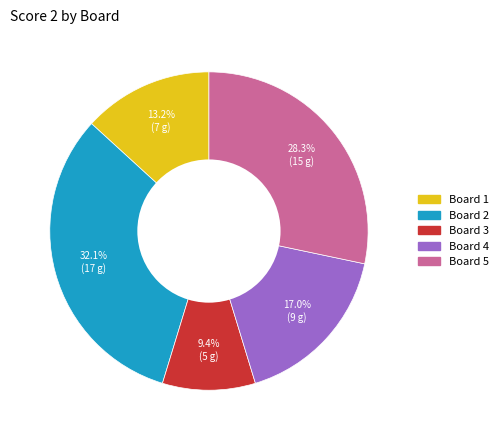

To the nearest percent, what is the average slice percentage?

20%